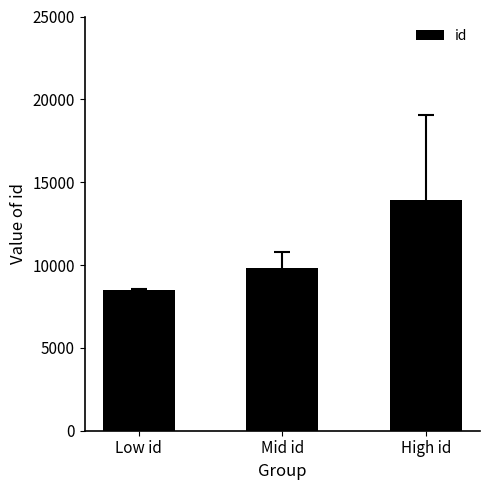

What is the change in value from Low id to High id?

+5414.4